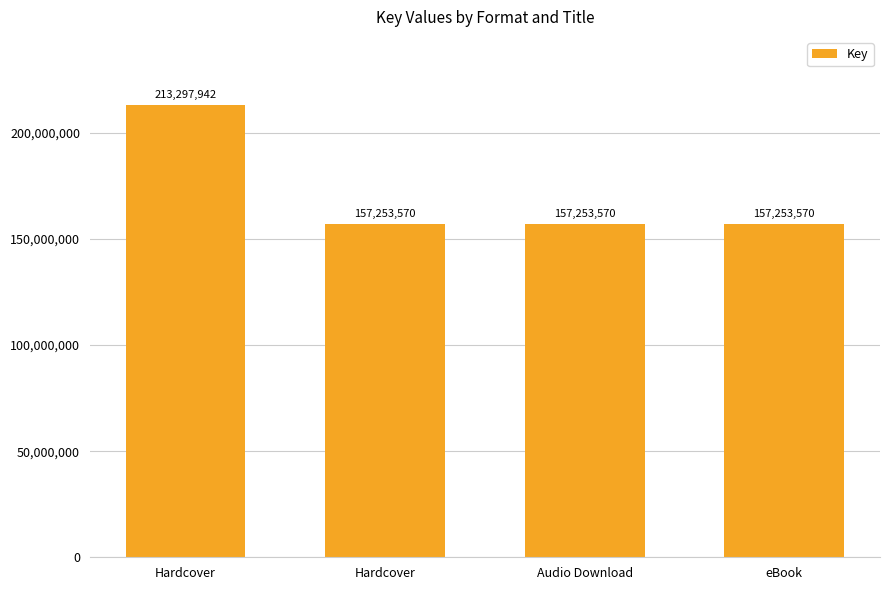

Rank the categories by value from highest to lowest.

Hardcover, Hardcover, Audio Download, eBook